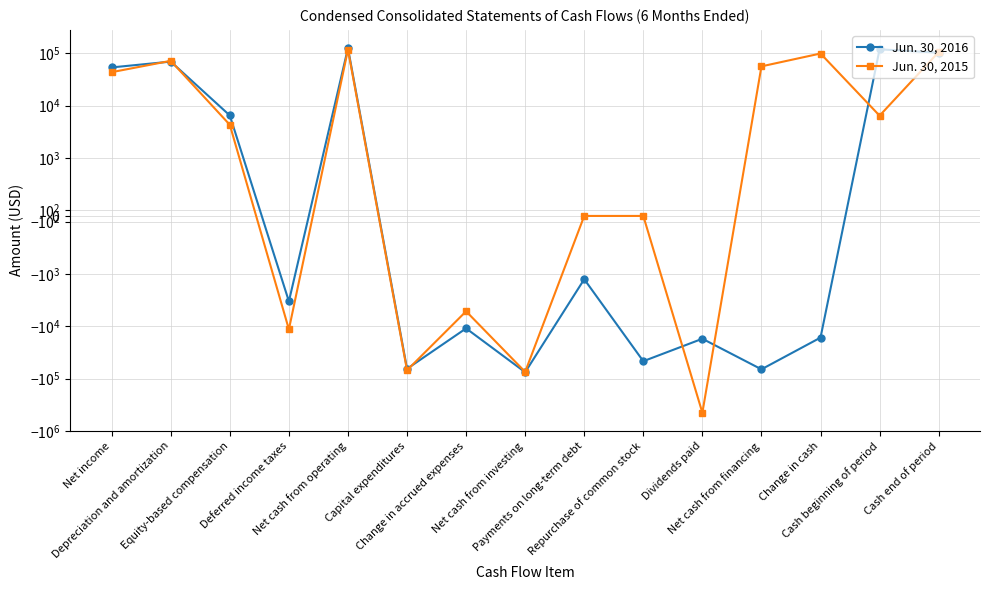

Reading left to right, extract all data points from this chart.

Jun. 30, 2016: Net income=53677	Depreciation and amortization=69382	Equity-based compensation=6466	Deferred income taxes=-3330	Net cash from operating=125580	Capital expenditures=-65023	Change in accrued expenses=-10958	Net cash from investing=-75522	Payments on long-term debt=-1258	Repurchase of common stock=-46511	Dividends paid=-17303	Net cash from financing=-66516	Change in cash=-16458	Cash beginning of period=119199	Cash end of period=102741
Jun. 30, 2015: Net income=43543	Depreciation and amortization=71815	Equity-based compensation=4284	Deferred income taxes=-11455	Net cash from operating=117237	Capital expenditures=-69265	Change in accrued expenses=-5165	Net cash from investing=-74416	Payments on long-term debt=0	Repurchase of common stock=0	Dividends paid=-450000	Net cash from financing=56234	Change in cash=99055	Cash beginning of period=6410	Cash end of period=105465